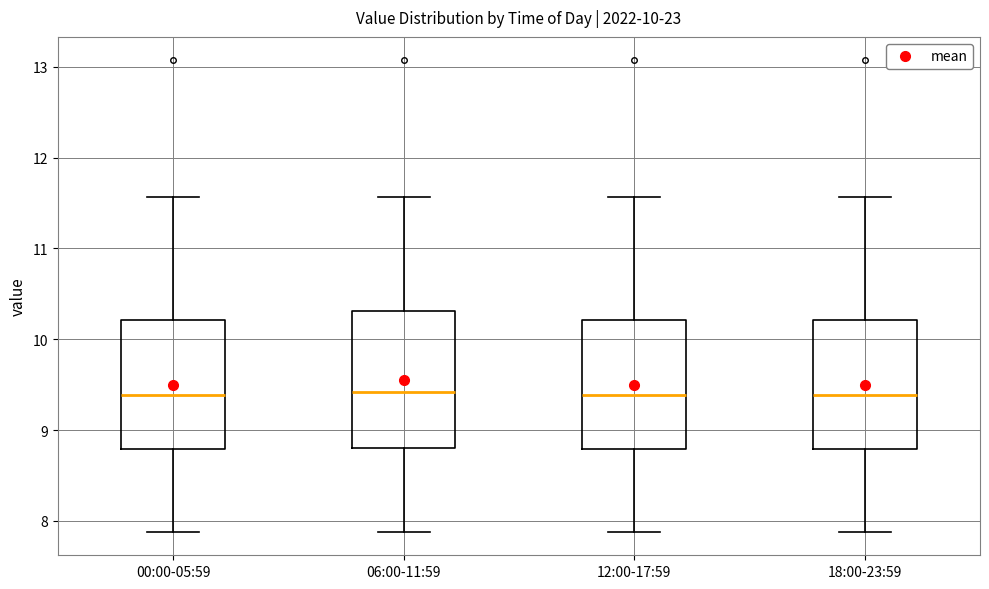

Reading left to right, read every box against the y-axis: the position of its median line, the range the box covers, and the ends of its whiskers. The values are not printed on the chart, so give them approximately, as read against the axis.

00:00-05:59: median 9.4, box 8.8 to 10.2, whiskers 7.9 to 11.6
06:00-11:59: median 9.4, box 8.8 to 10.3, whiskers 7.9 to 11.6
12:00-17:59: median 9.4, box 8.8 to 10.2, whiskers 7.9 to 11.6
18:00-23:59: median 9.4, box 8.8 to 10.2, whiskers 7.9 to 11.6